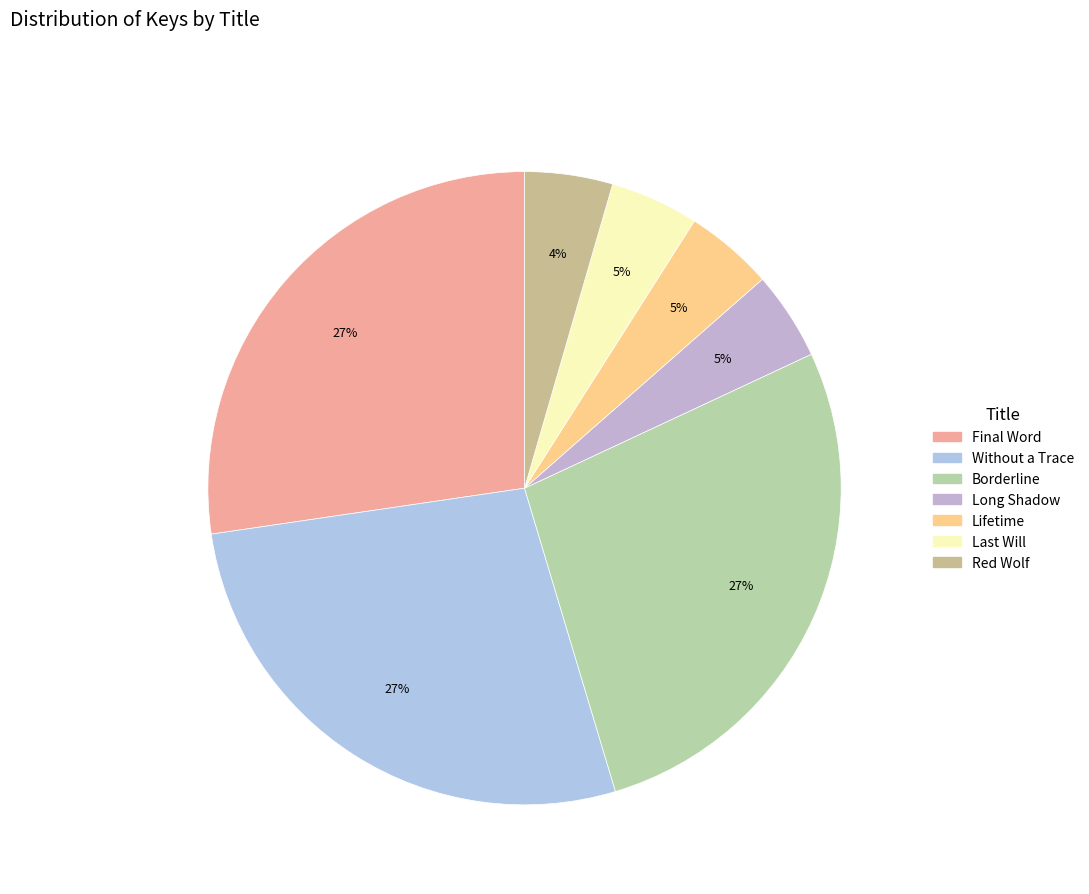

How many slices are in this pie chart?

7